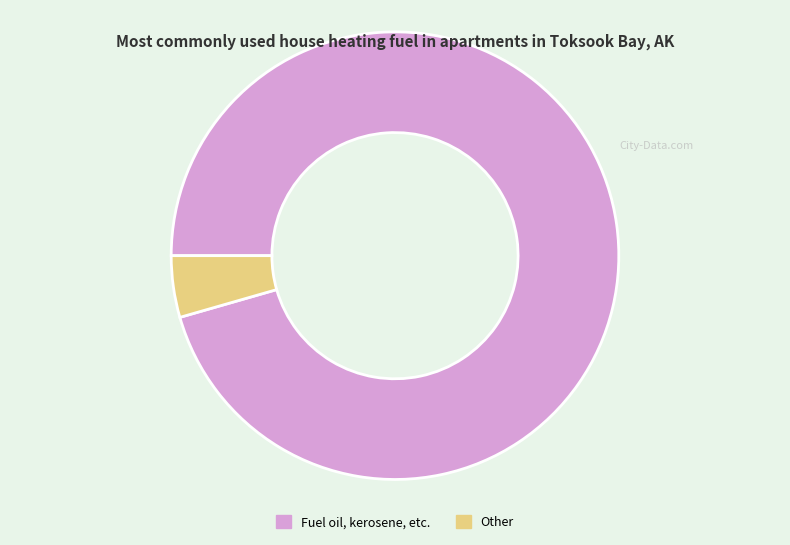

Does any single category account for the majority?

Yes